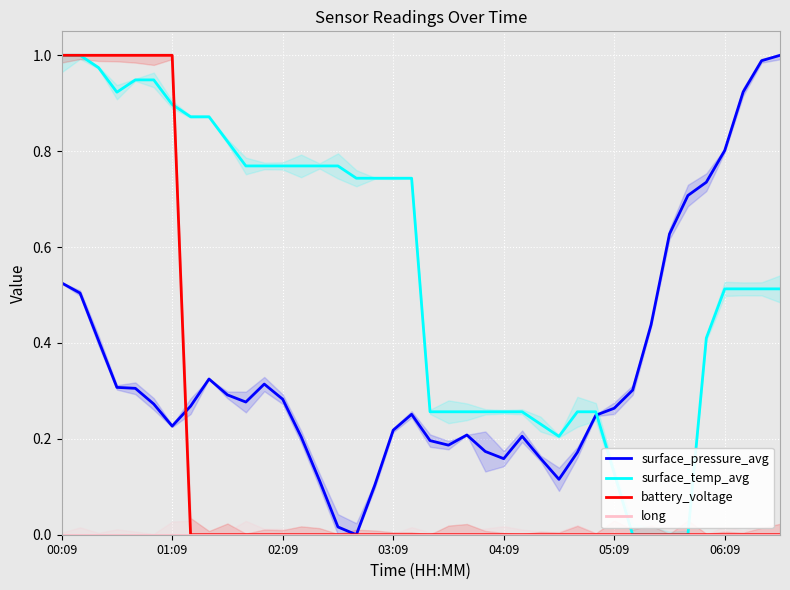

Which series has the largest range (max minus min)?

surface_pressure_avg